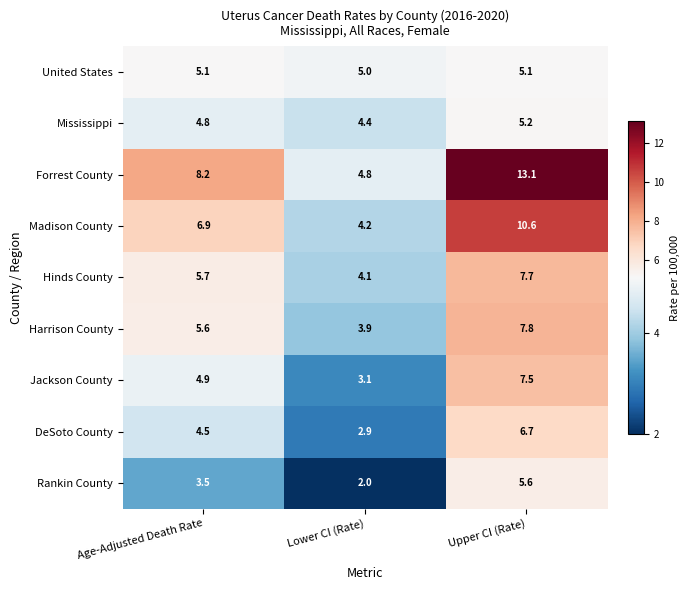

Is it true that Rankin County equals 2.7 at Lower CI (Rate)?

False